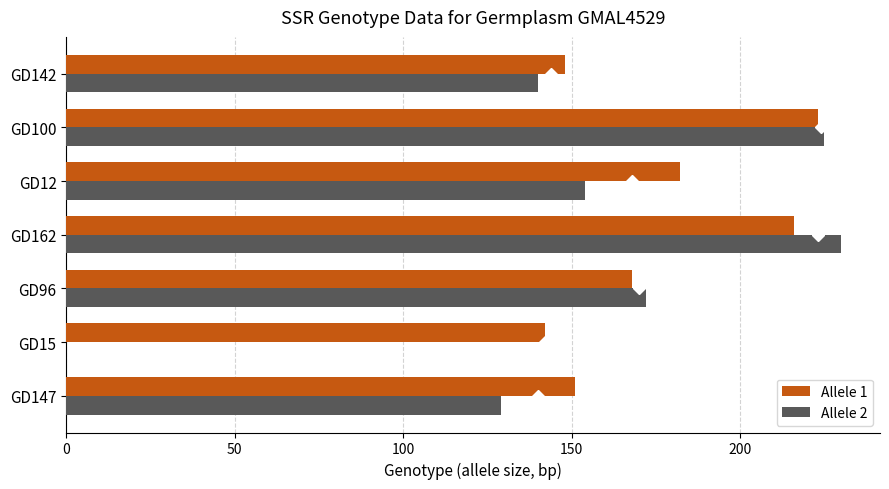

True or false: Allele 1 has a value of 233.2 at GD147.

False